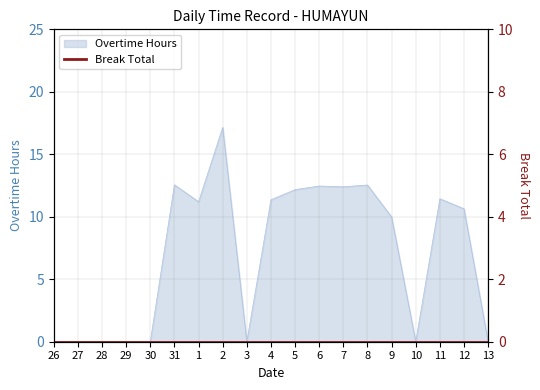

True or false: the data shows 5.7 at 30.

False